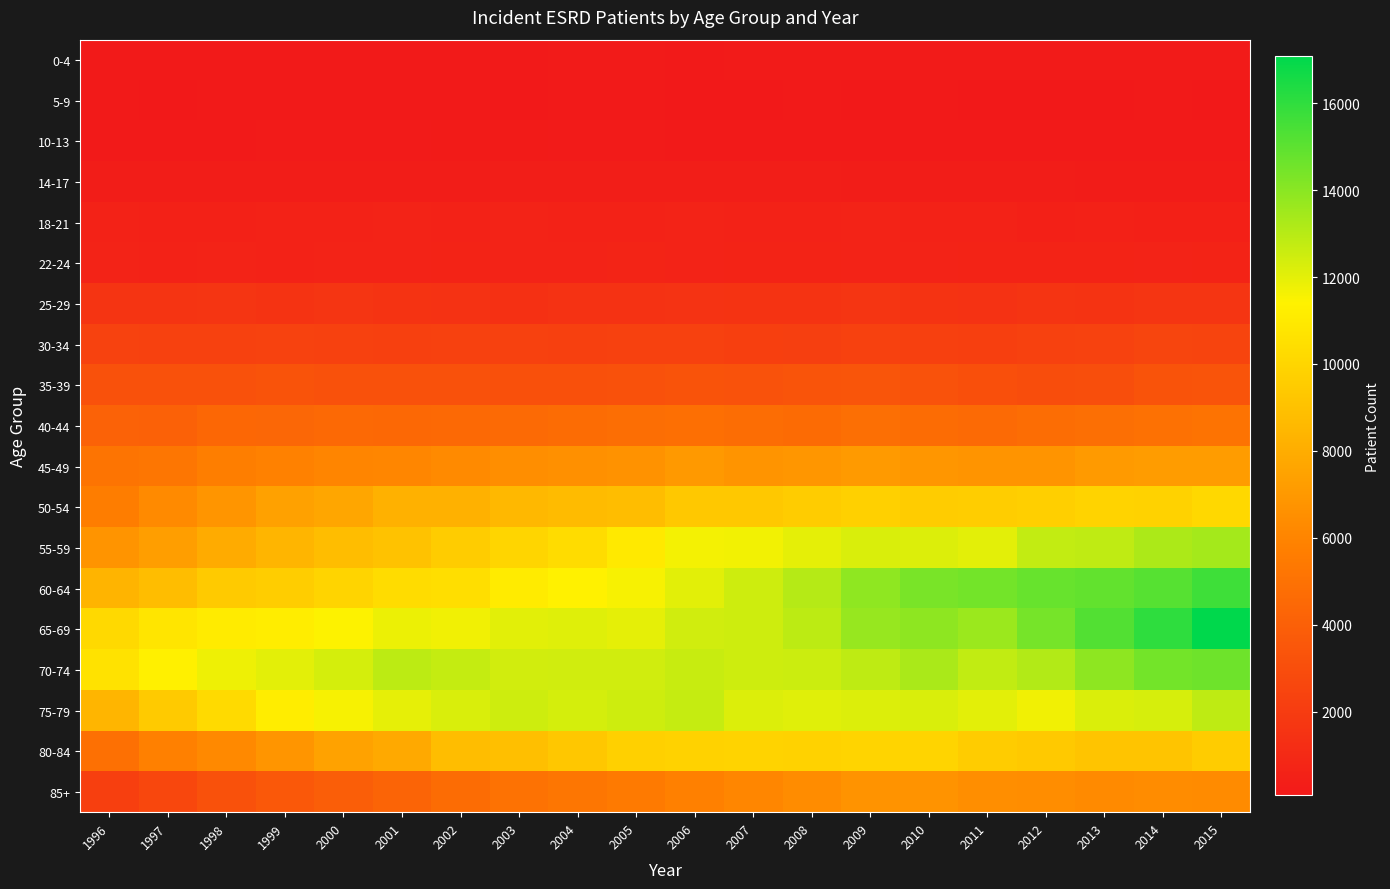

List the series in order of their peak value, lowest first.

5-9, 0-4, 10-13, 14-17, 18-21, 22-24, 25-29, 30-34, 35-39, 40-44, 85+, 45-49, 80-84, 50-54, 75-79, 55-59, 70-74, 60-64, 65-69